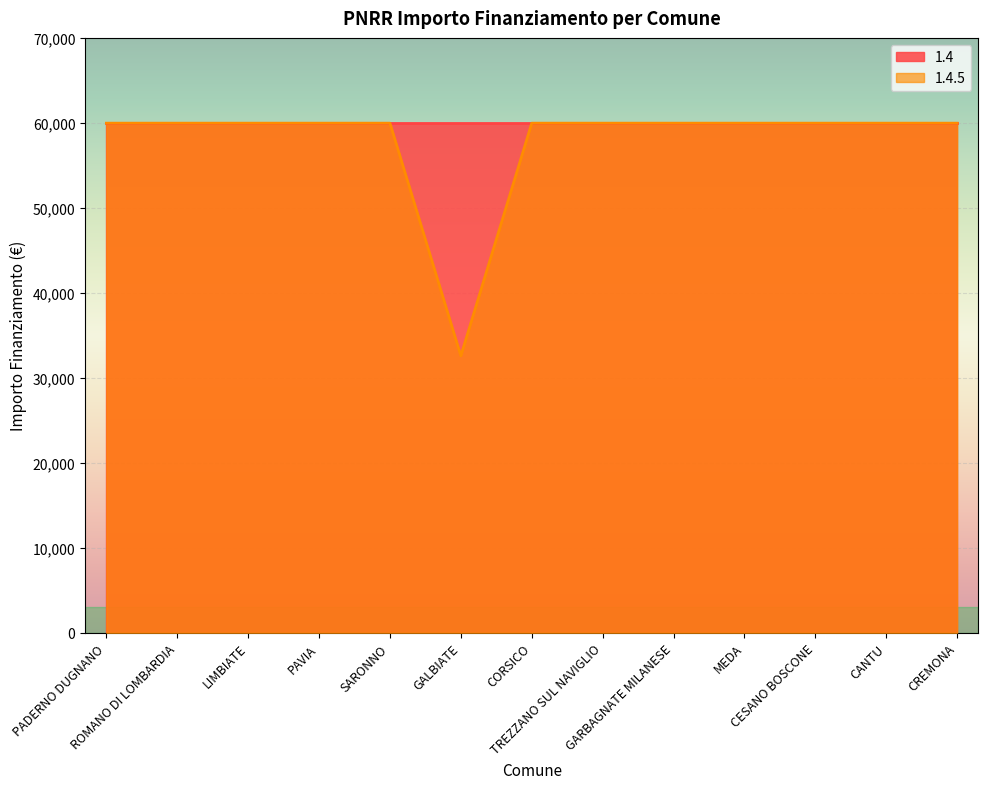

How many points are lower than both their immediate neighbors (excluding endpoints)?

1